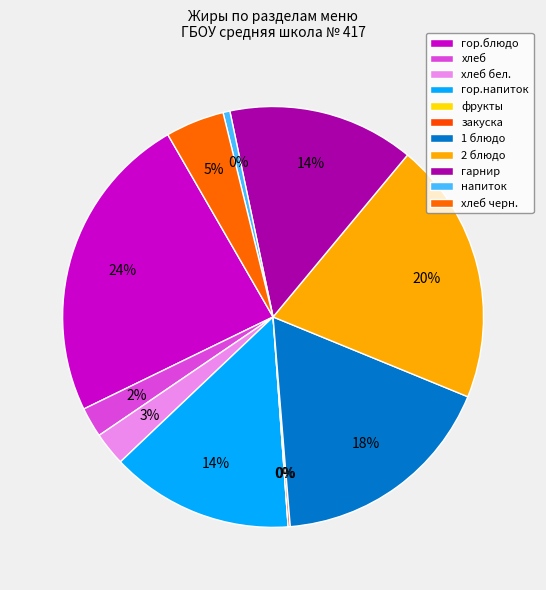

To the nearest percent, what is the difference between the largest and smallest slice percentages?

24%